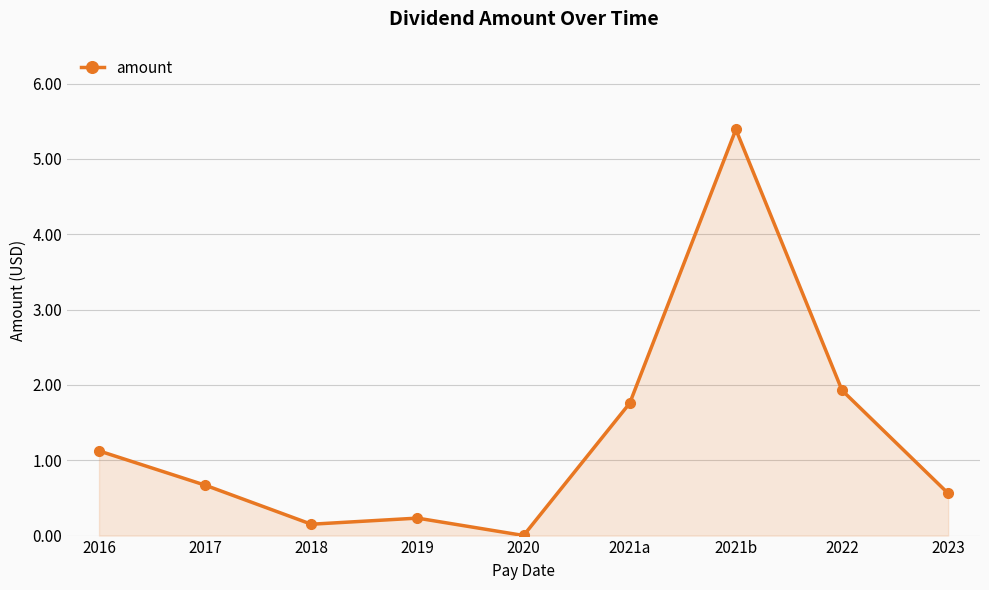

What is the value of the 3rd point from the left?

0.2